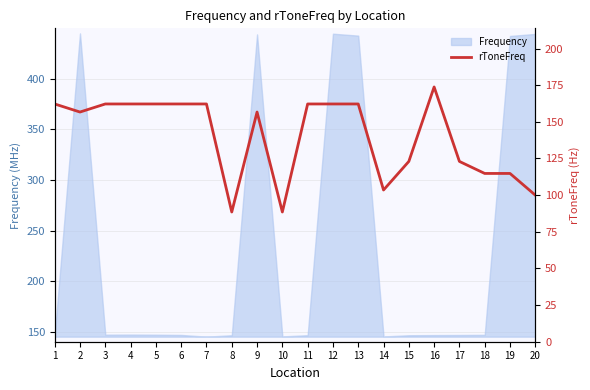

What is the average value?

140.2